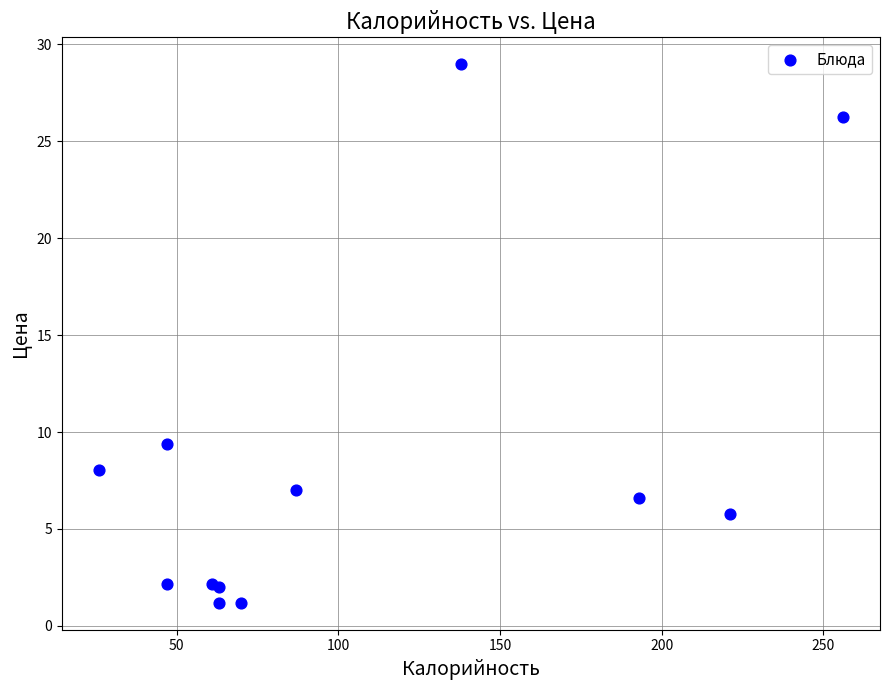

What Y value in the scatter plot is closest to 15?

9.4